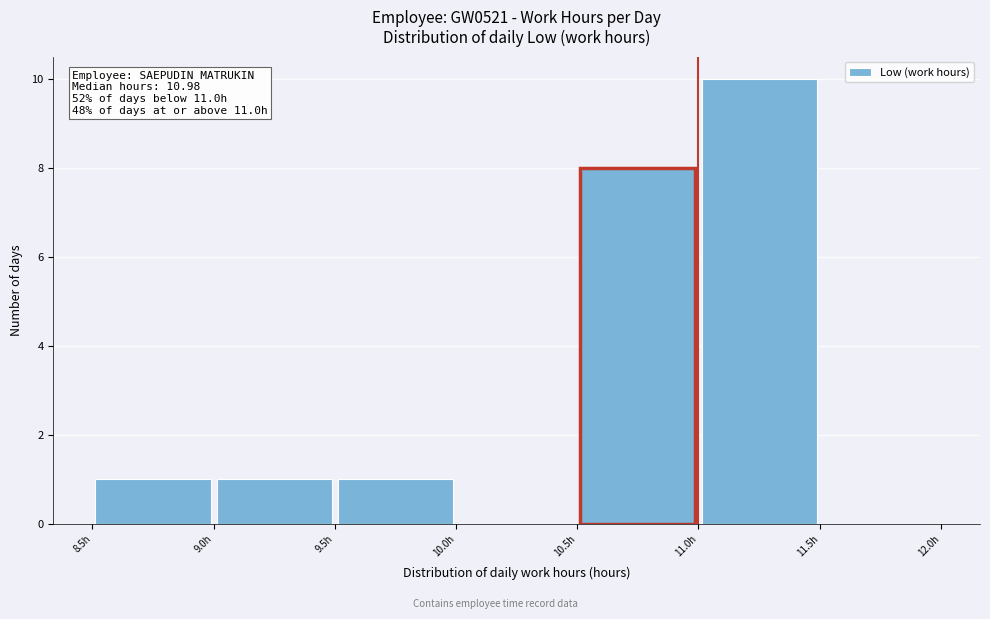

Over which range of the x-axis is the bar tallest?

11.0 to 11.5